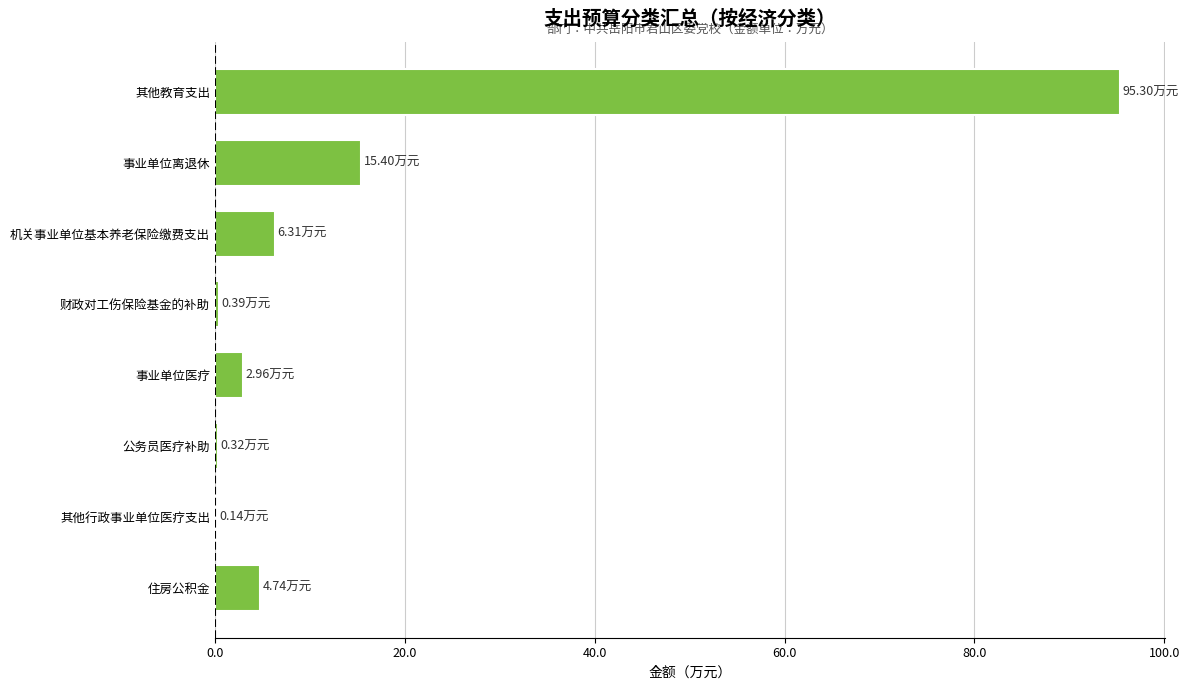

Between 其他行政事业单位医疗支出 and 其他教育支出, which is larger?

其他教育支出